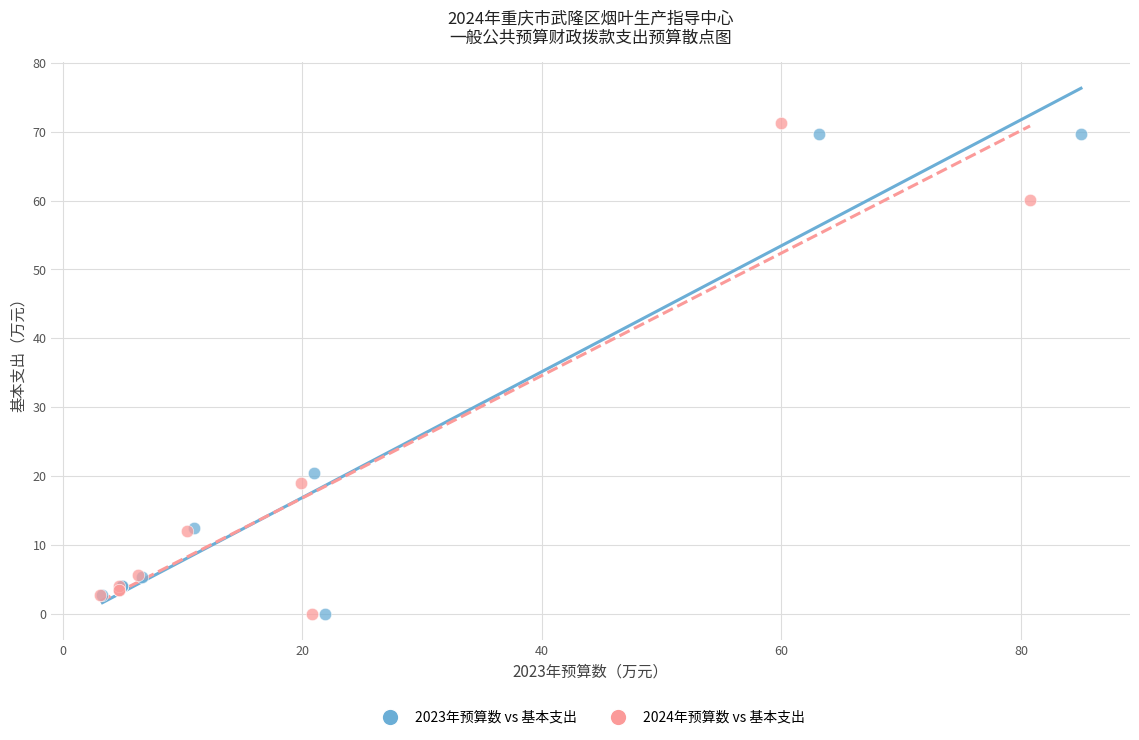

What are all the series names shown in the legend?

2023年预算数 vs 基本支出, 2024年预算数 vs 基本支出